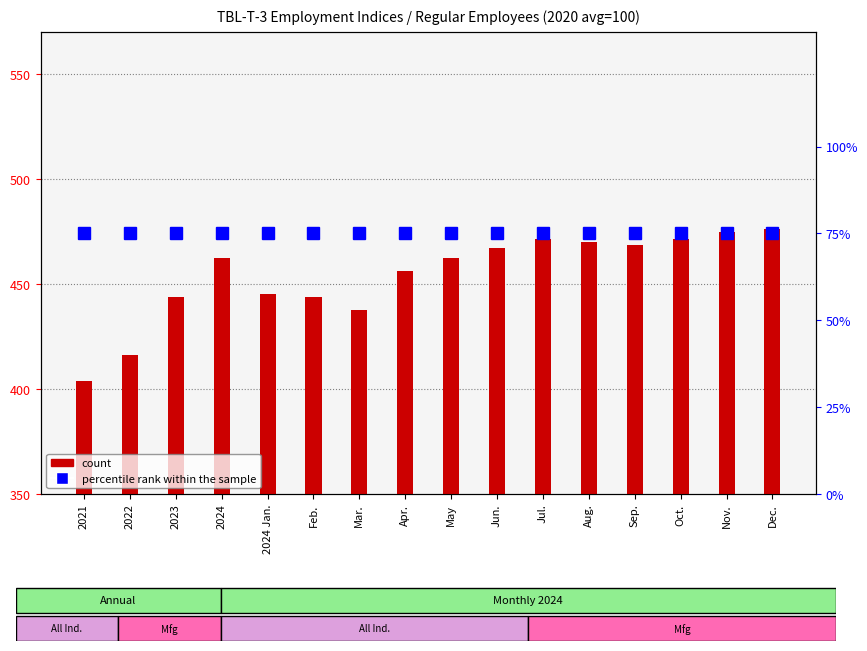

What is the difference between the maximum and minimum values in the count series?

72.3